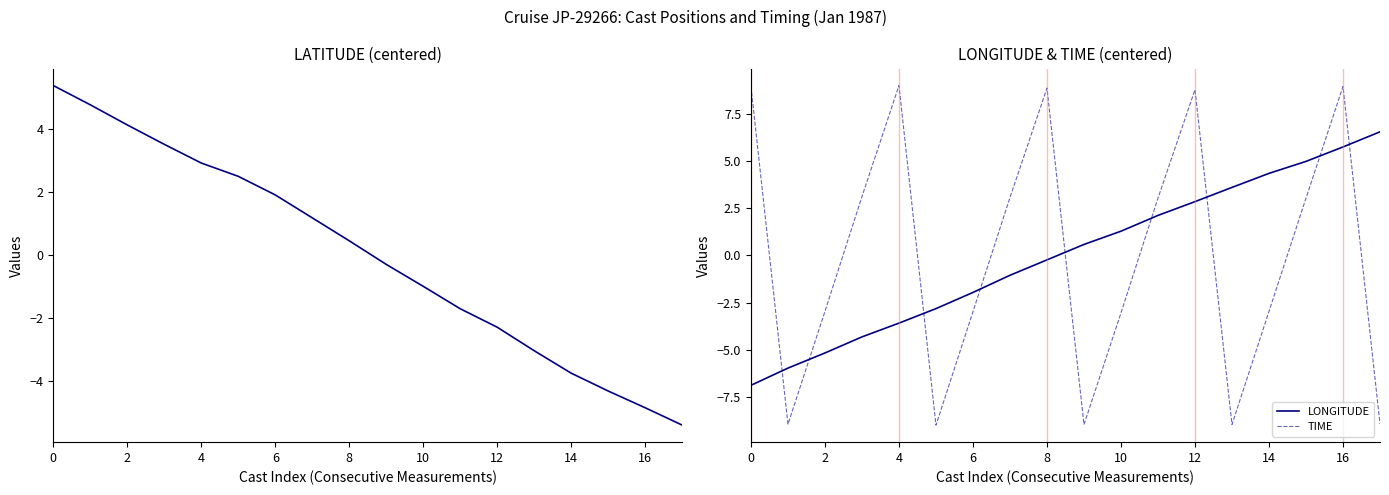

The LATITUDE series shows -1.2 at 11. True or false?

False